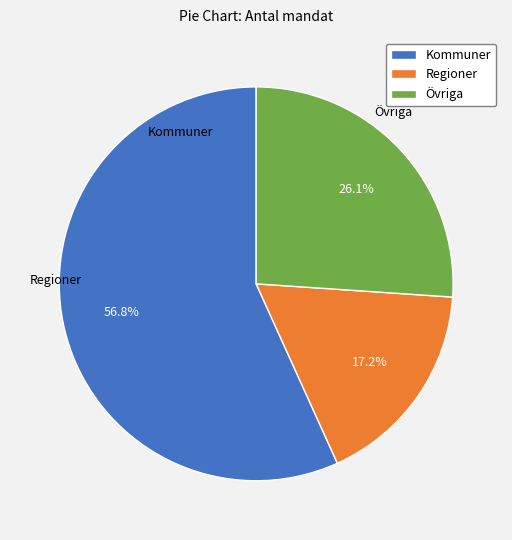

Which category has the smallest portion of the pie?

Regioner